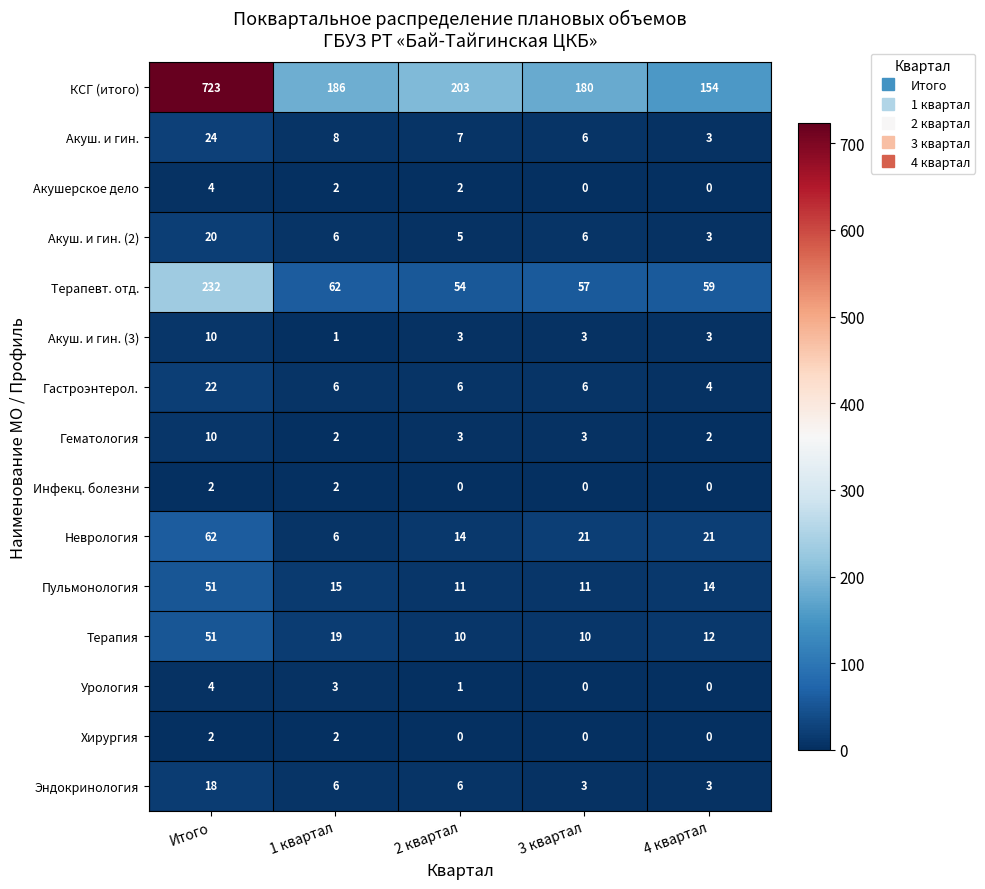

At how many categories does at least one series exceed 248?

1